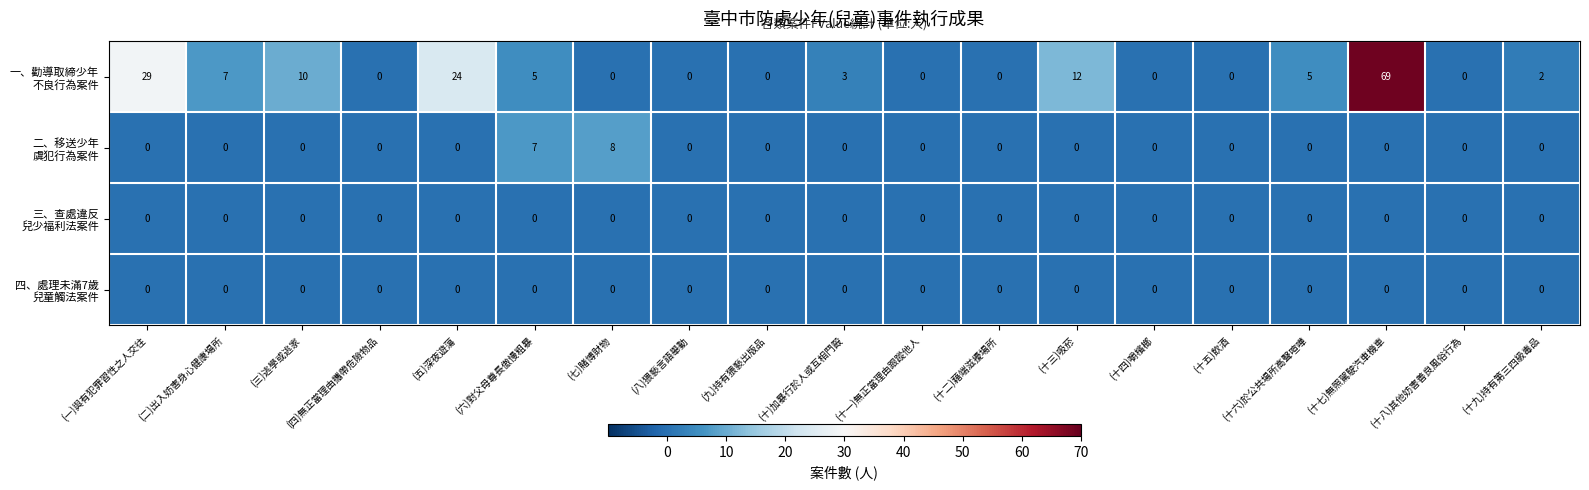

What is the spread (max minus min) of values at (一)與有犯罪習性之人交往?

29